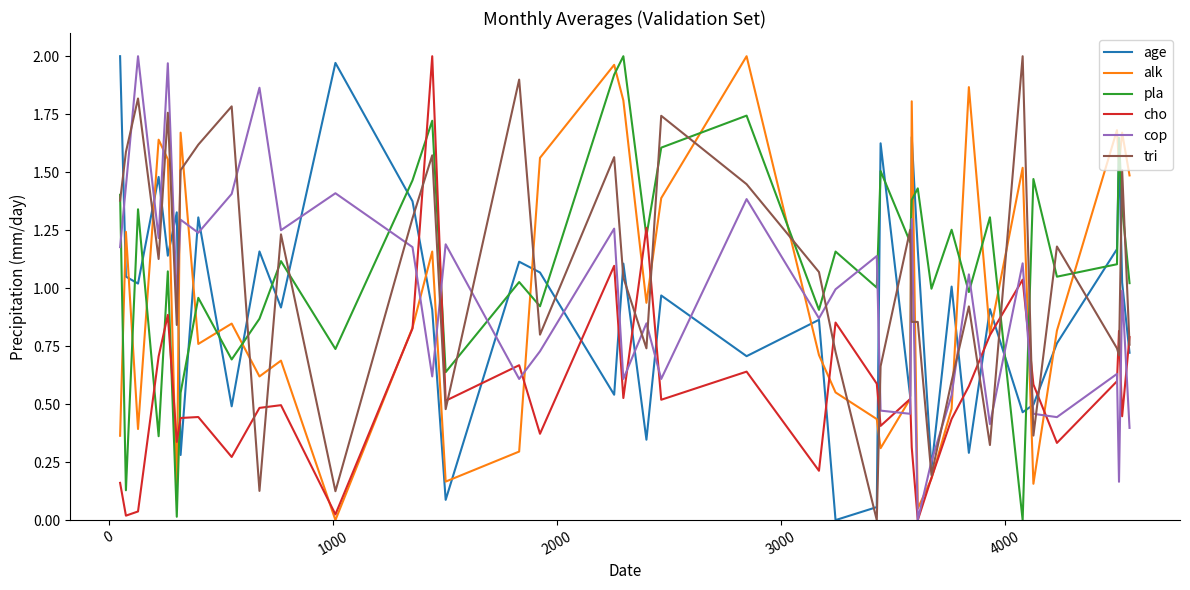

Is this an area chart (filled region under the line)?

No